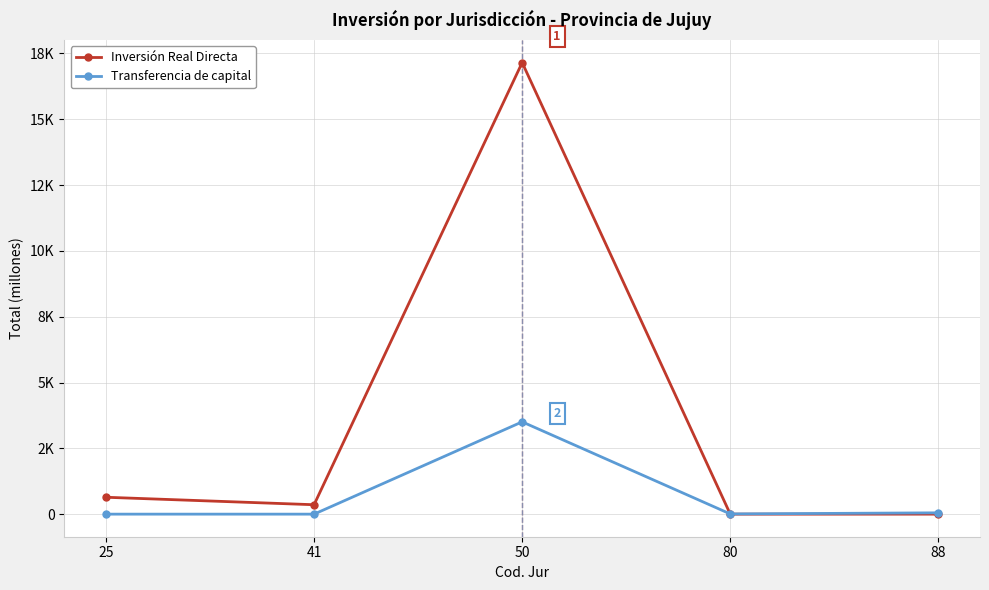

Which series has the largest total across all categories?

Inversión Real Directa